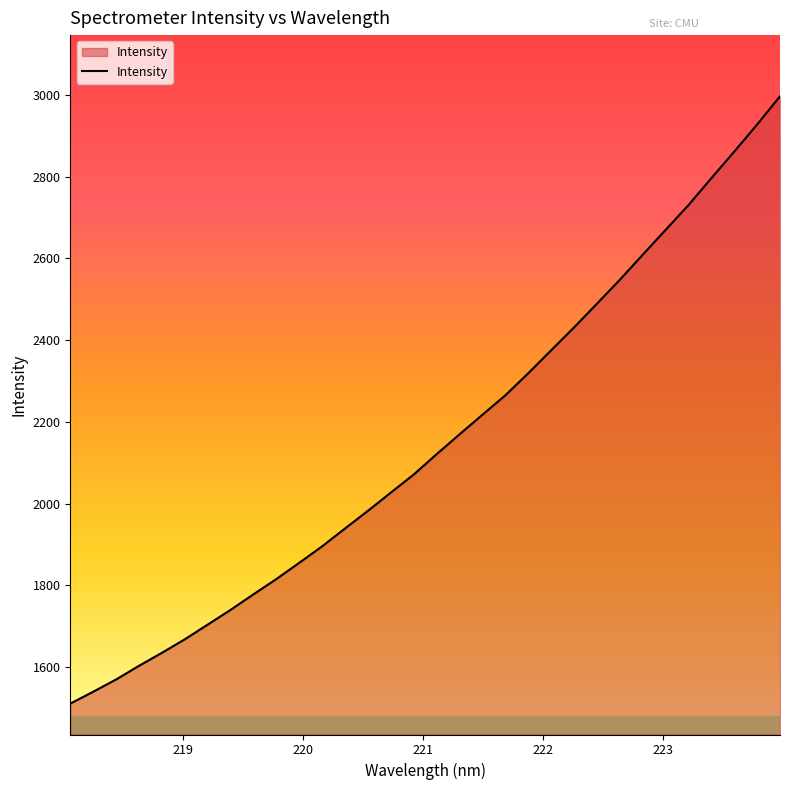

Reading left to right, extract all data points from this chart.

1510.3	1539.4	1569.4	1602.9	1634.7	1667.8	1703.8	1740.0	1778.1	1815.5	1855.2	1895.6	1939.3	1982.5	2027.1	2071.4	2121.2	2169.6	2217.5	2265.1	2319.1	2375.1	2431.2	2489.2	2547.7	2608.9	2669.6	2730.4	2796.2	2861.1	2927.5	2996.4